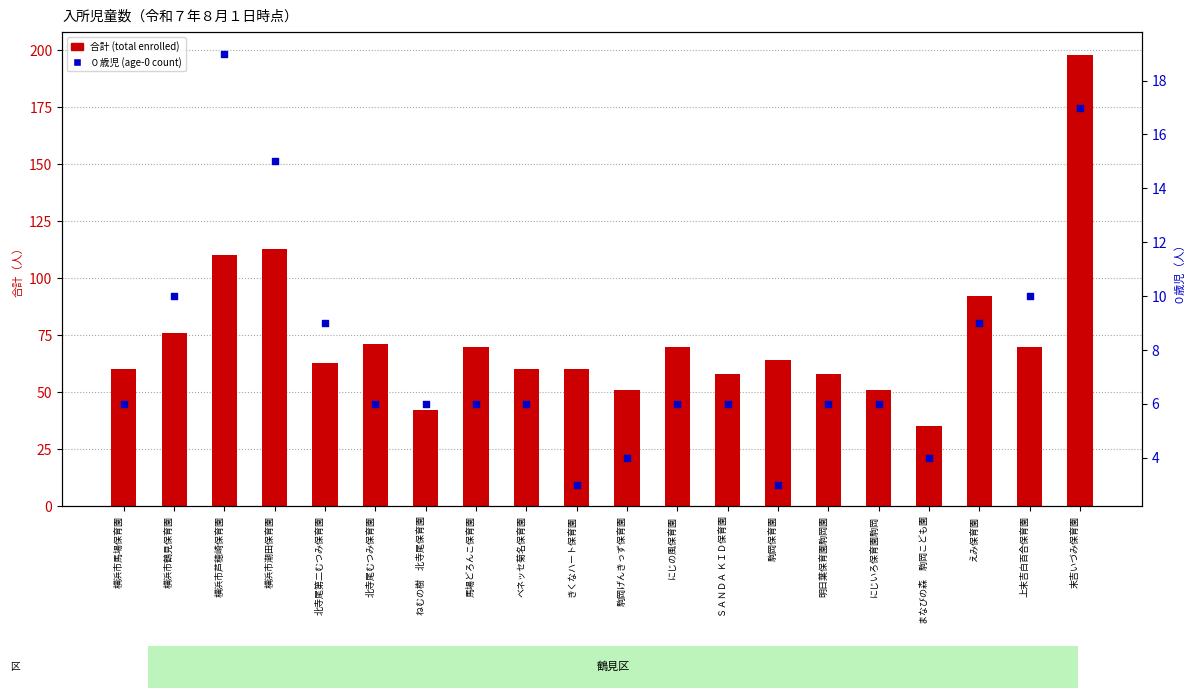

Which series contains the lowest Y value?

０歳児 (age-0 count)